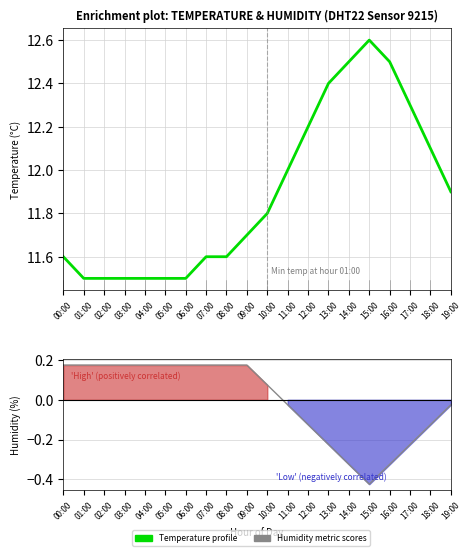

In humidity, how many points are lower than both neighbors (excluding endpoints)?

1